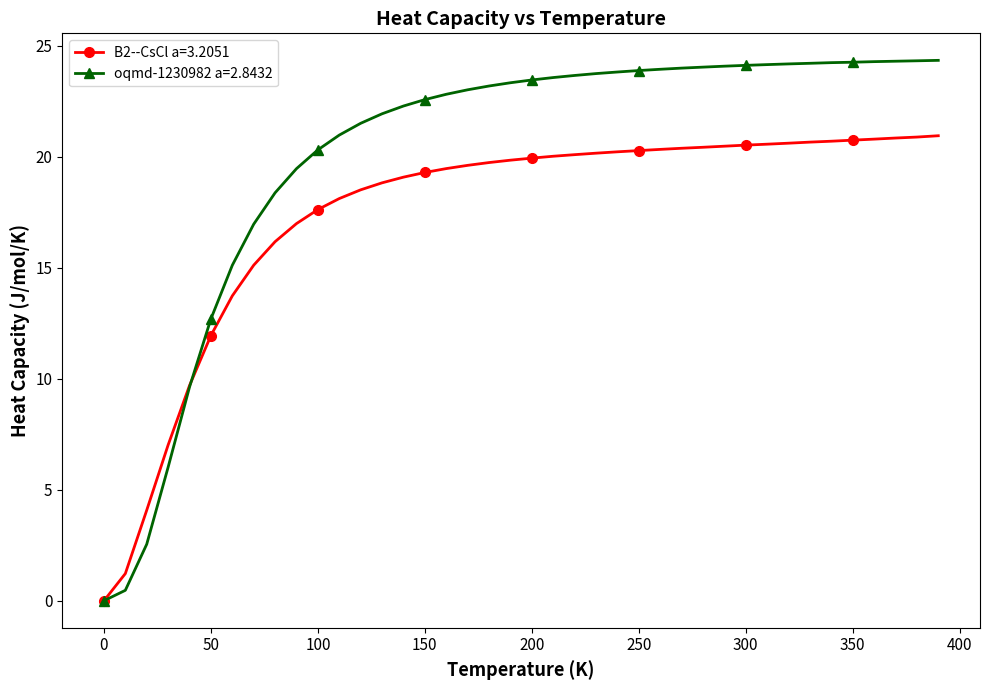

Which series has the largest total across all categories?

oqmd-1230982 a=2.8432